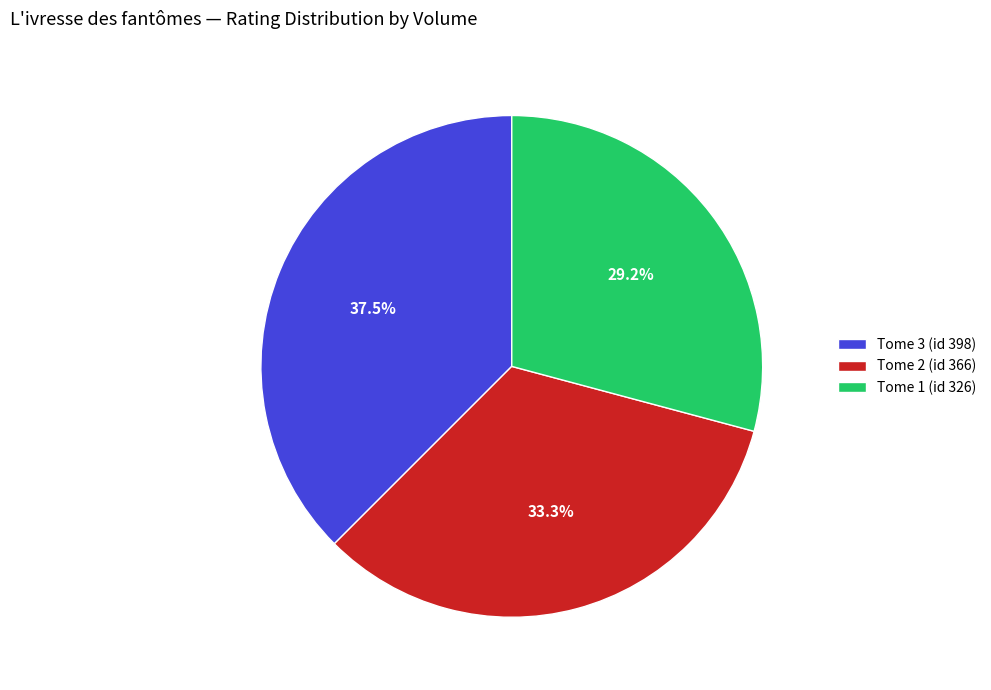

Which category has the smallest portion of the pie?

Tome 1 (id 326)